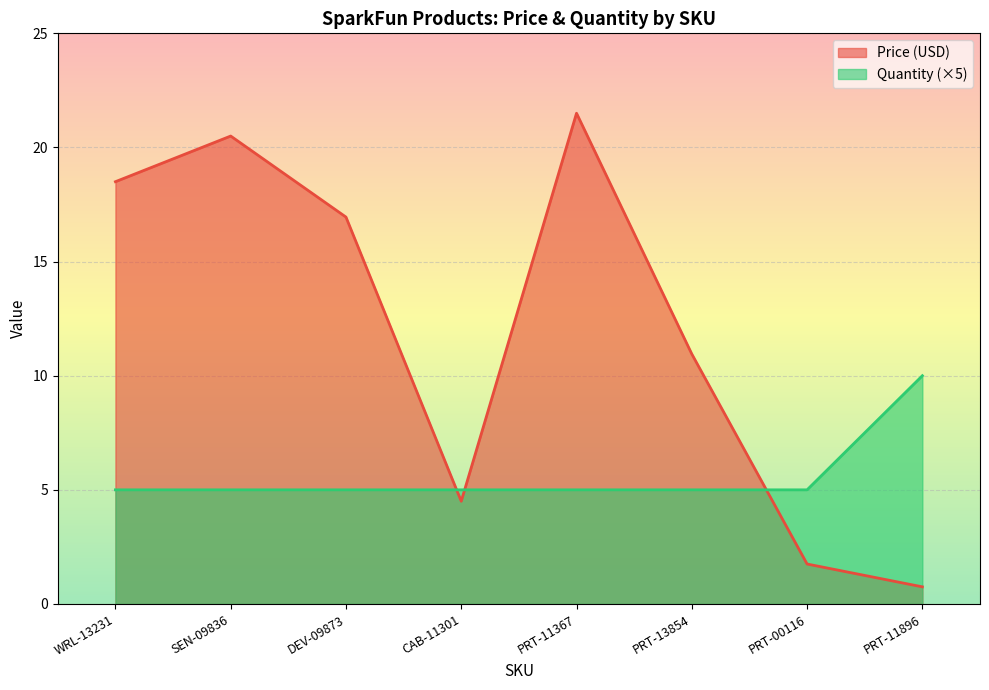

At PRT-13854, list the series in order from smallest to largest.

Quantity (×5), Price (USD)